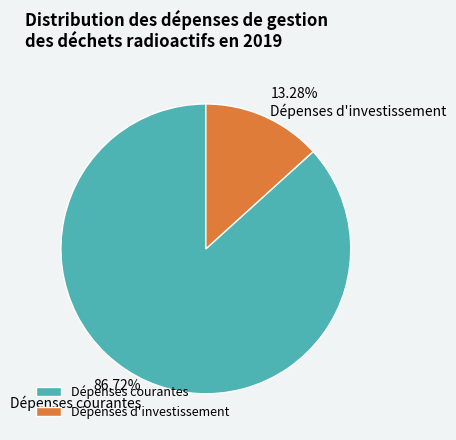

To the nearest percent, what is the difference between the largest and smallest slice percentages?

73%